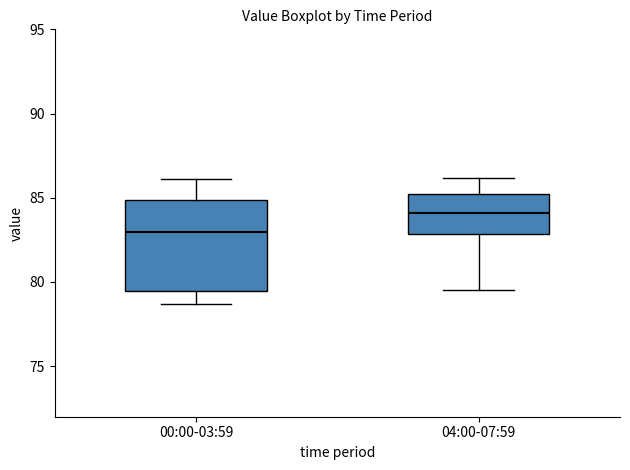

Which box's median line is the lowest?

00:00-03:59